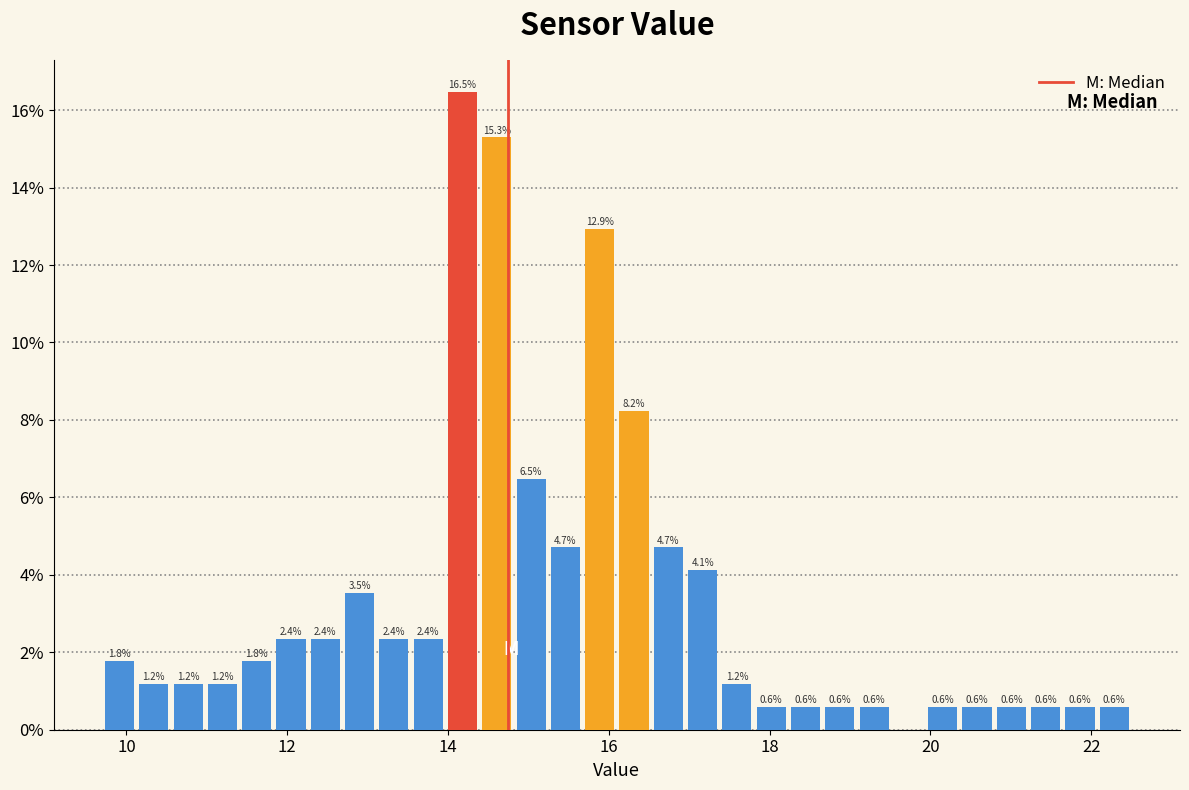

Read against the x-axis, roughly where is the centre of the tallest bar?

14.2